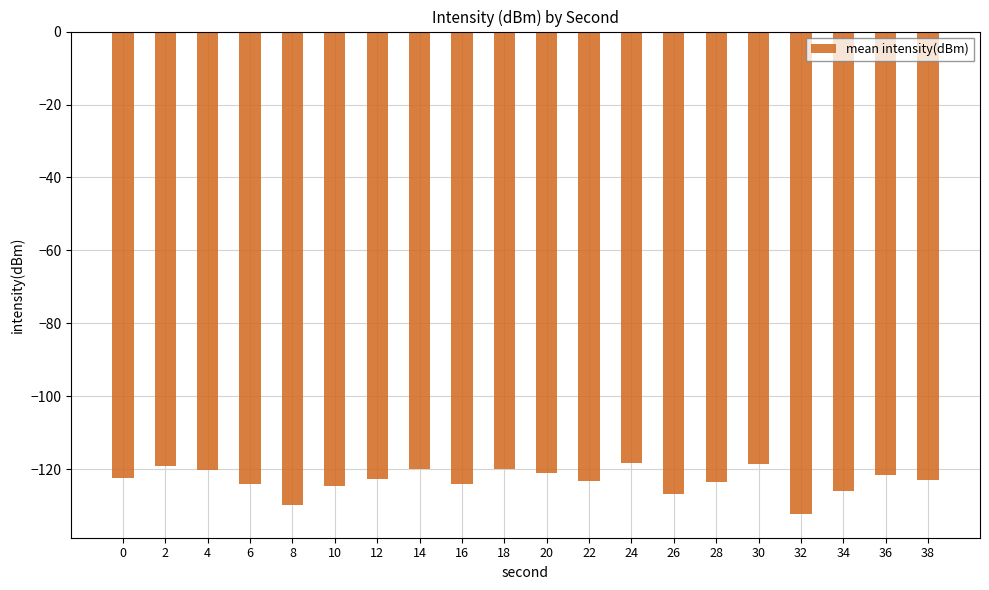

What is the change in value from 10 to 38?

+1.7